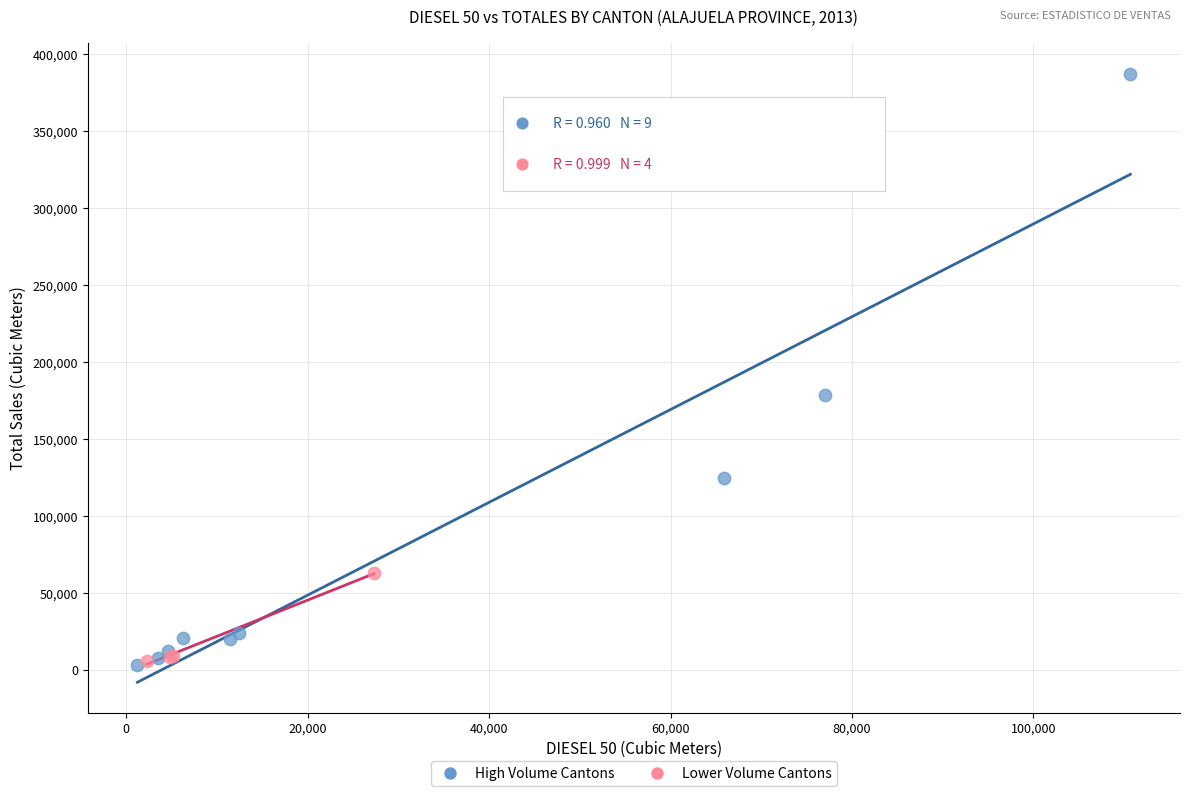

Which series reaches the maximum Y coordinate?

High Volume Cantons